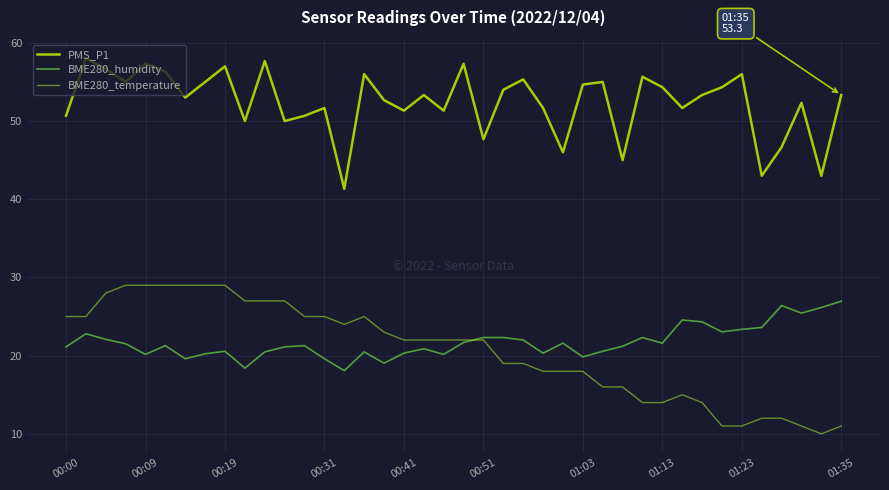

What is the greatest value displayed?

58.0